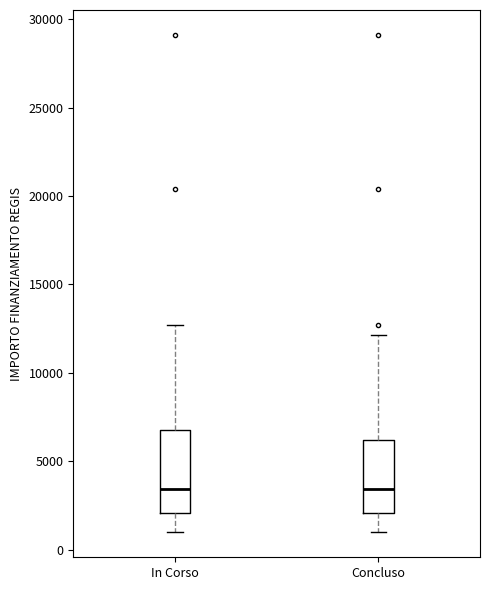

Where is the upper edge of the box for Concluso on the y-axis? The values are not printed on the chart, so give them approximately, as read against the axis.

6000